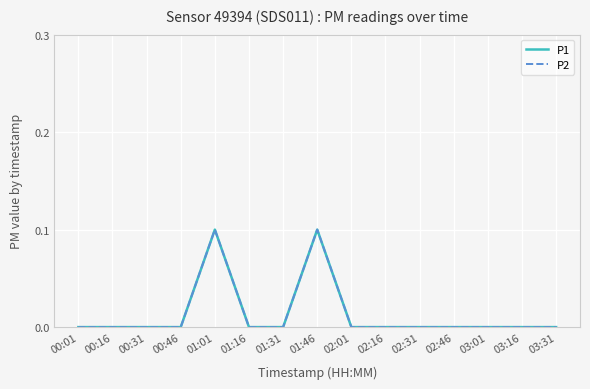

Which series has the largest range (max minus min)?

P1